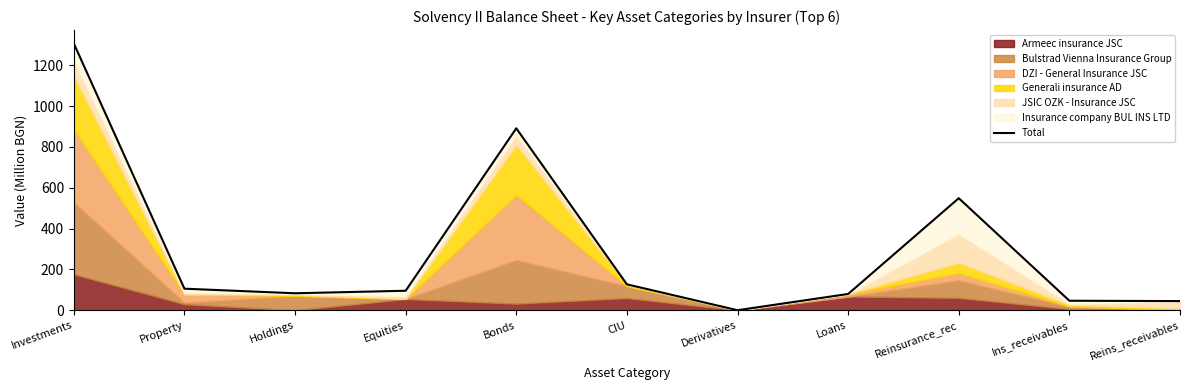

What is the label of the 10th point from the left?

Ins_receivables